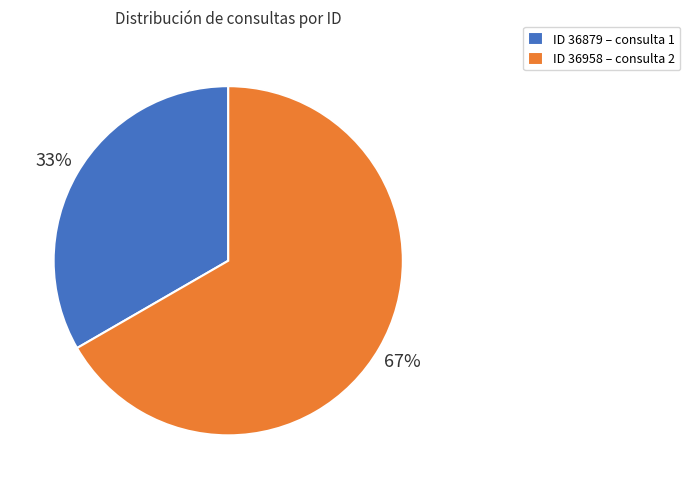

To the nearest percent, what is the average slice percentage?

50%